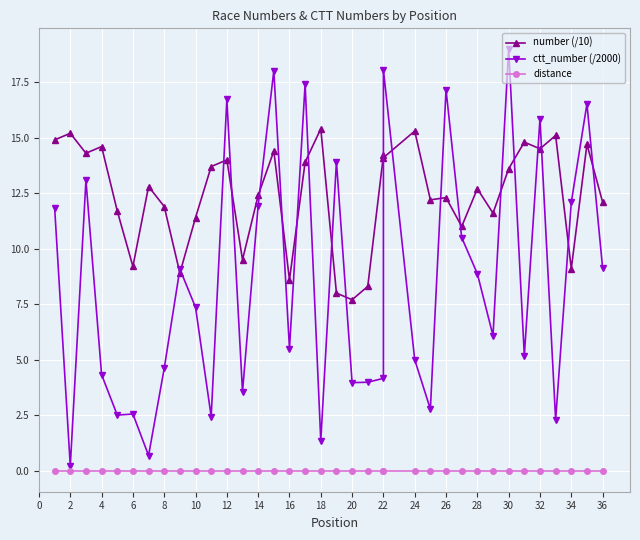

What is the label of the 32nd point from the left?

32